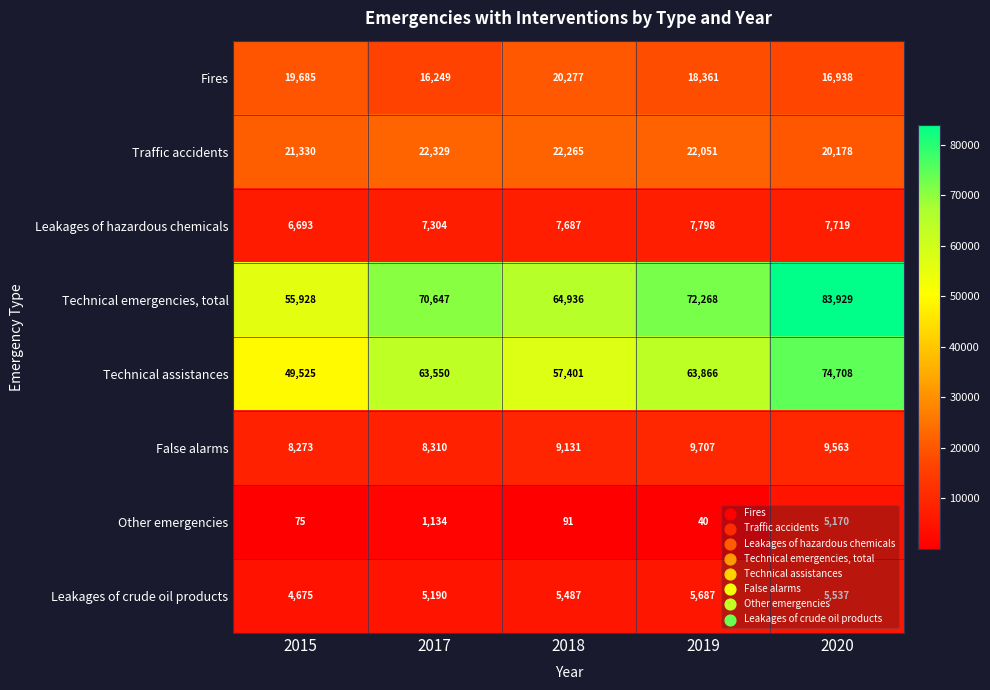

Which series has the largest total across all categories?

Technical emergencies, total